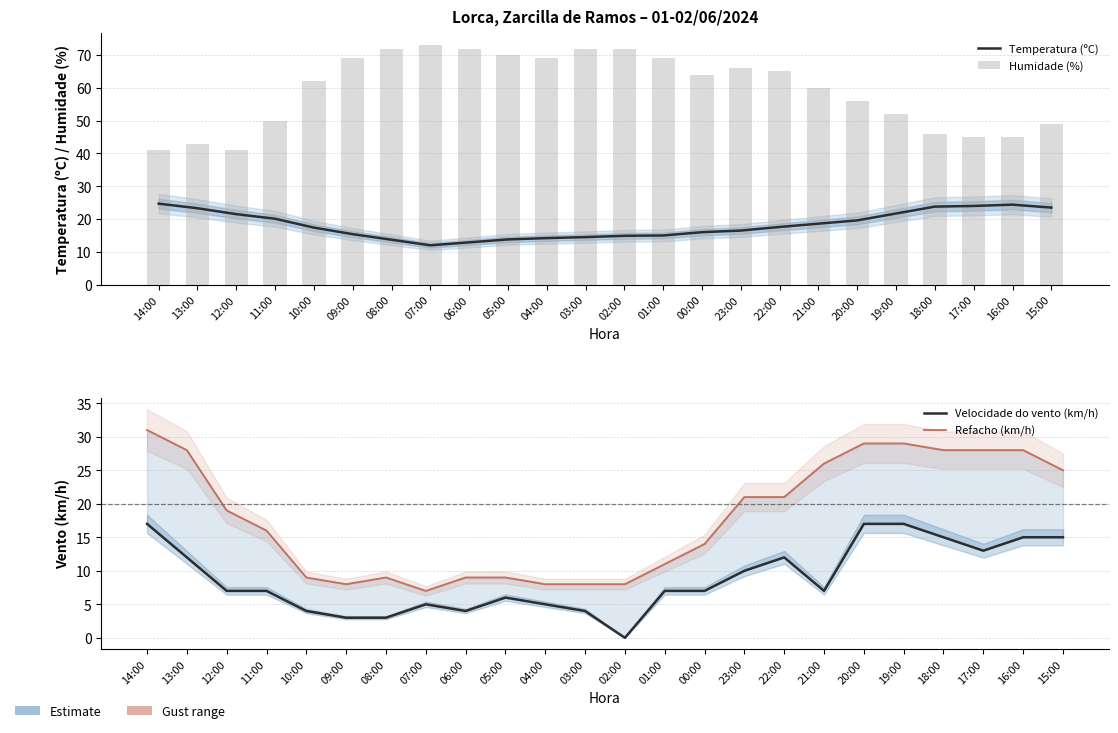

What is the sum of the Velocidade do vento (km/h) values at 09:00 and 14:00?

20.0